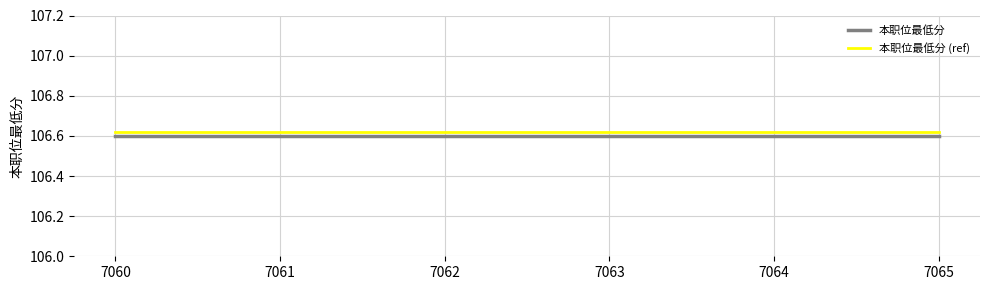

How many distinct data groups are displayed?

2